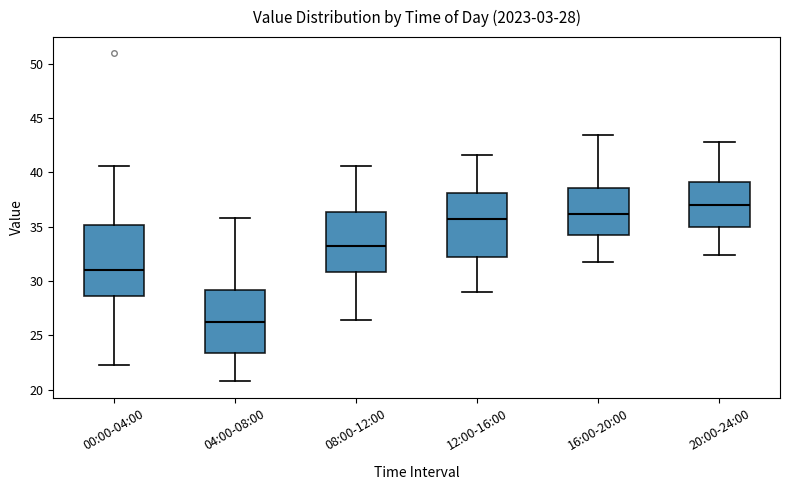

Comparing the boxes themselves (not the whiskers), which one is the tallest?

00:00-04:00